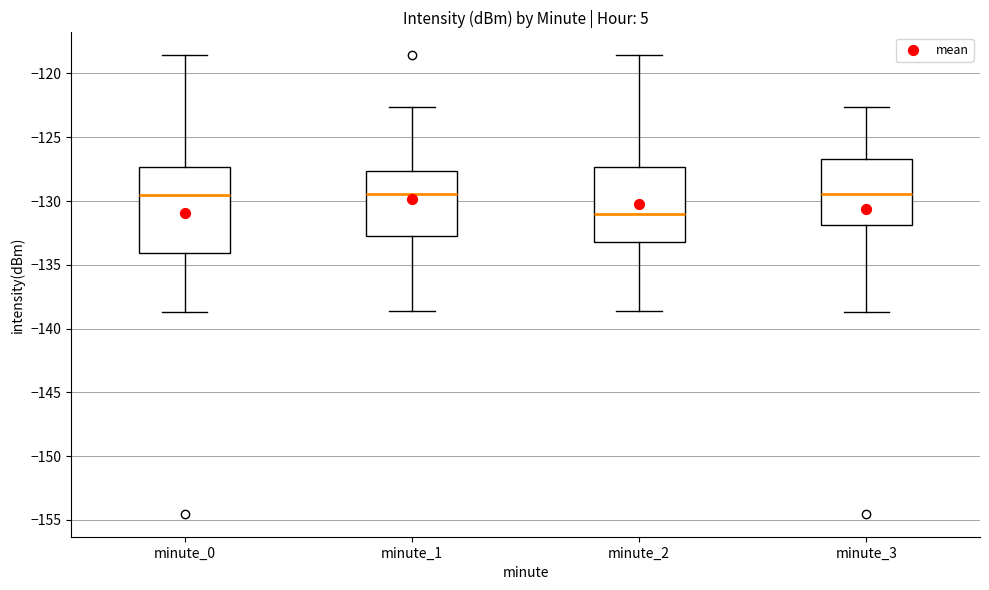

Comparing the boxes themselves (not the whiskers), which one is the tallest?

minute_0